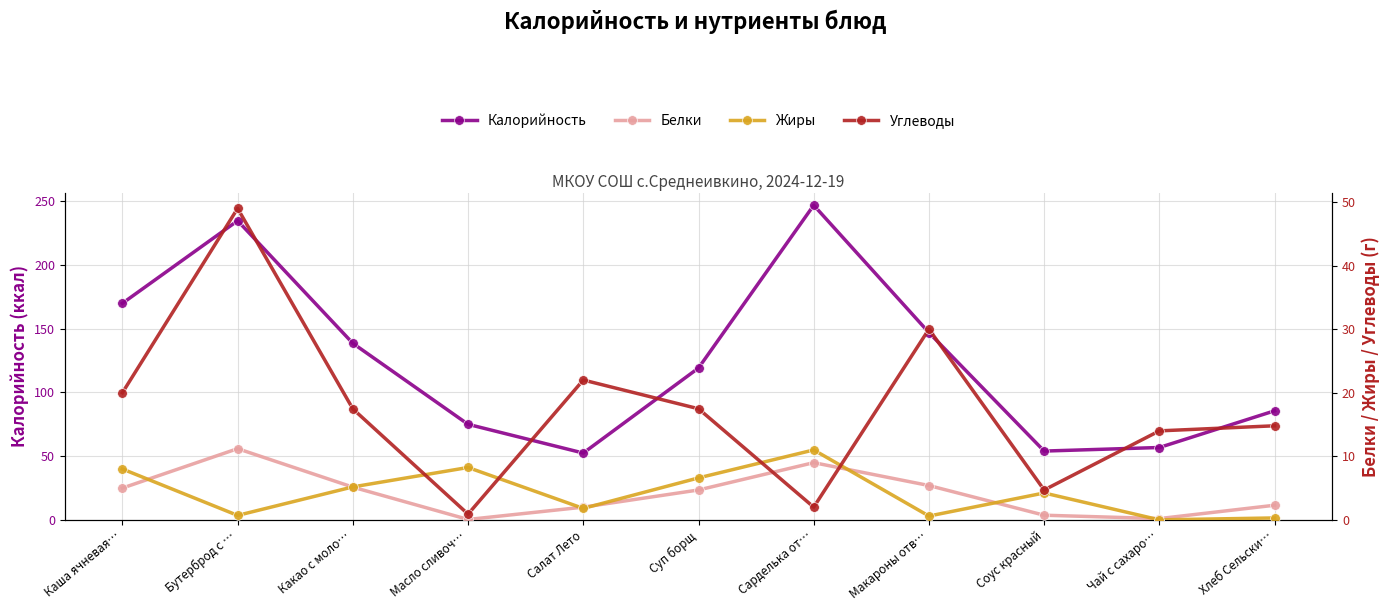

What is the difference between the highest and lowest values at Суп борщ?

114.5